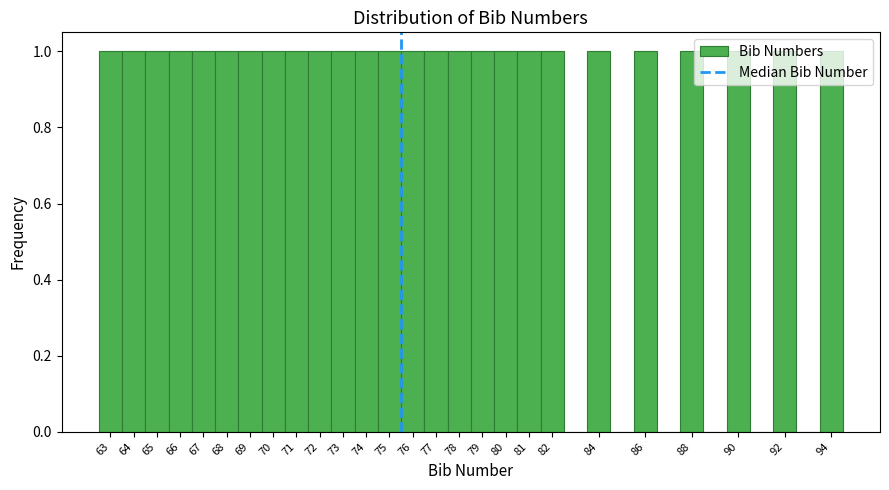

What is the height of the bar covering 75.5 to 76.5 on the x-axis? The values are not printed on the chart, so give them approximately, as read against the axis.

1